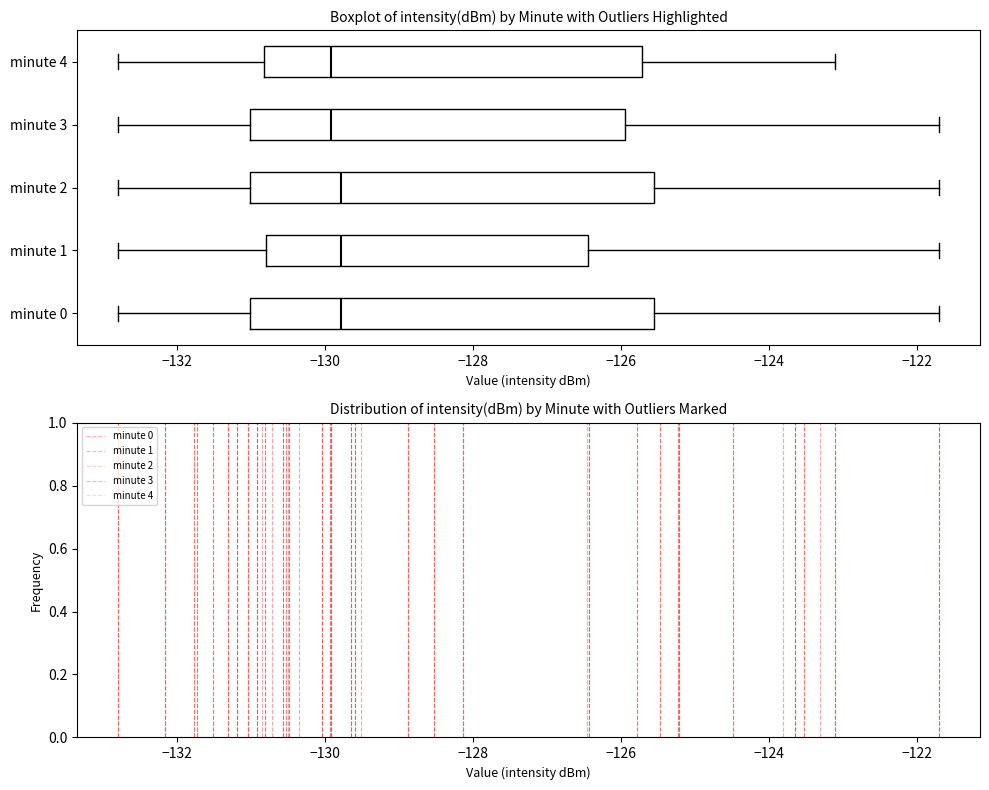

Reading bottom to top, read every box against the x-axis: the position of its median line, the range the box covers, and the ends of its whiskers. The values are not printed on the chart, so give them approximately, as read against the axis.

minute 0: median -129.8, box -131.0 to -125.6, whiskers -132.8 to -121.6
minute 1: median -129.8, box -130.8 to -126.4, whiskers -132.8 to -121.6
minute 2: median -129.8, box -131.0 to -125.6, whiskers -132.8 to -121.6
minute 3: median -130.0, box -131.0 to -126.0, whiskers -132.8 to -121.6
minute 4: median -130.0, box -130.8 to -125.8, whiskers -132.8 to -123.2